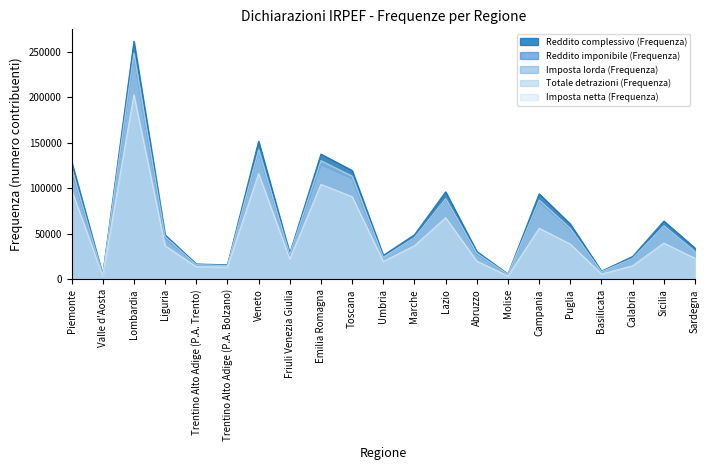

Which category has the lowest value in the Reddito complessivo (Frequenza) series?

Valle d'Aosta